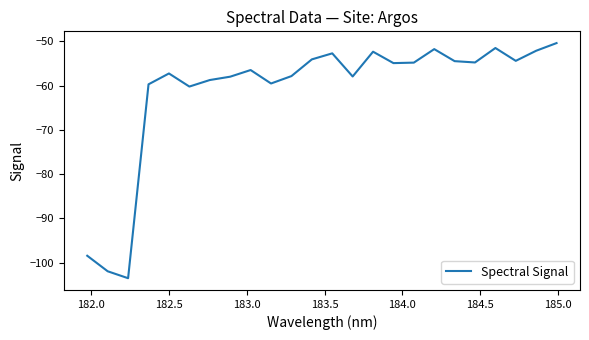

What is the greatest value displayed?

-50.4